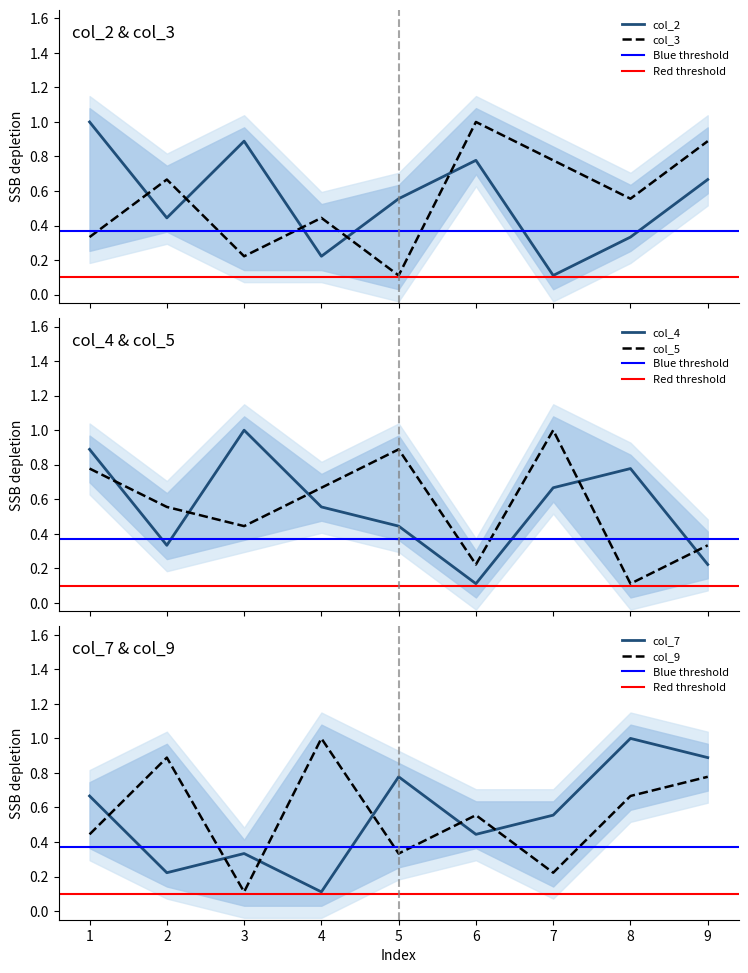

What is the average value of the col_3 series?

0.6